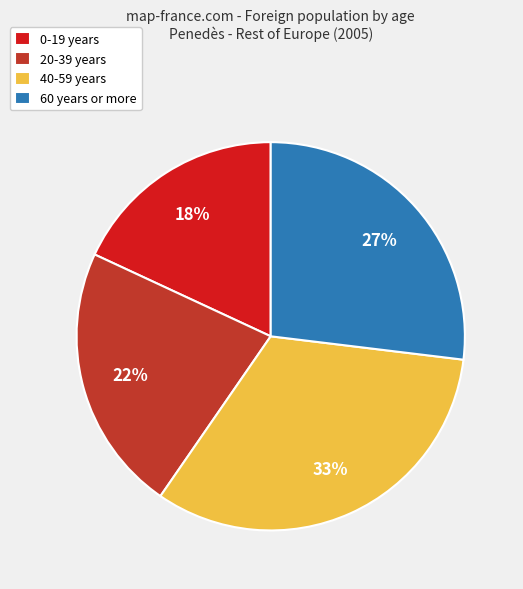

What is the ratio of the value at 60 years or more to the value at 20-39 years?

1.2